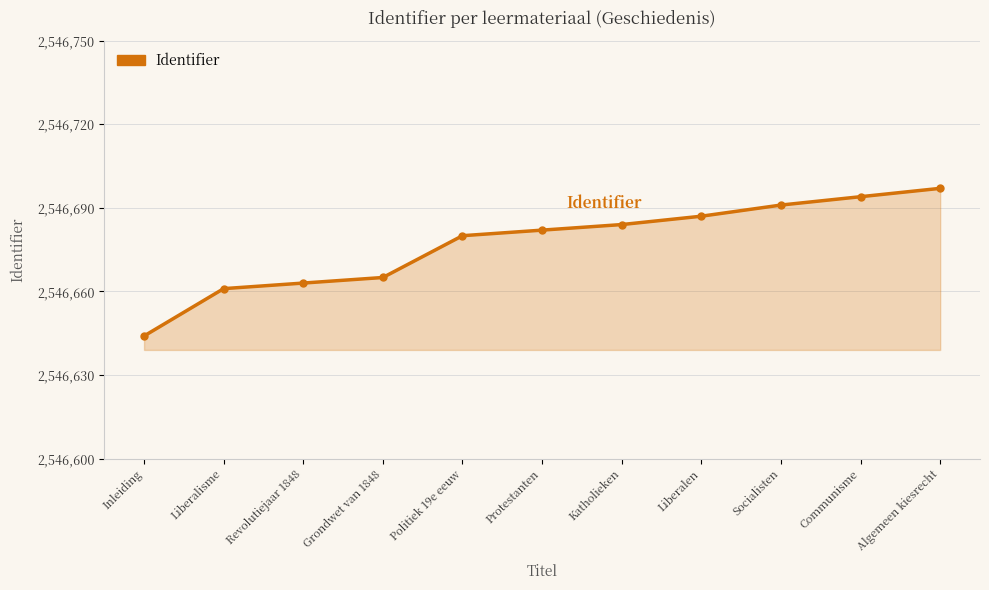

List the labels in order of value, largest first.

Algemeen kiesrecht, Communisme, Socialisten, Liberalen, Katholieken, Protestanten, Politiek 19e eeuw, Grondwet van 1848, Revolutiejaar 1848, Liberalisme, Inleiding